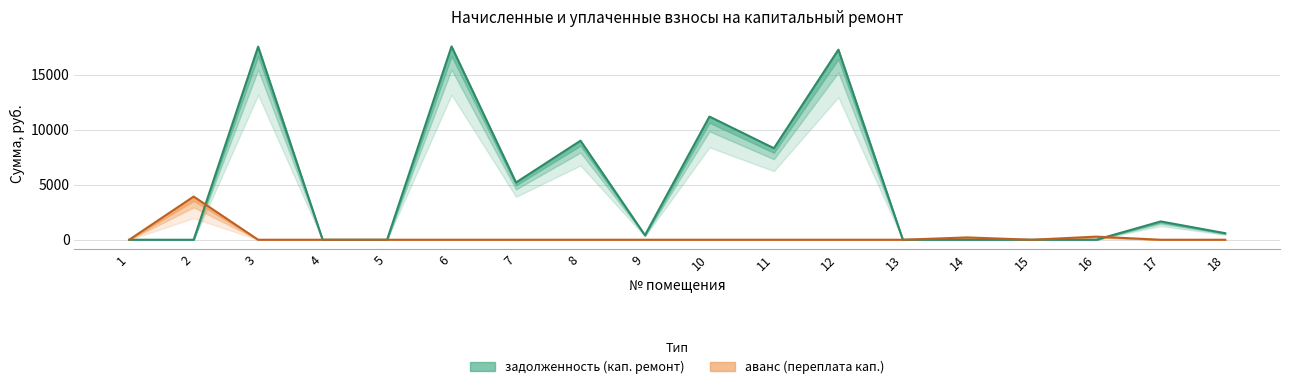

In аванс (переплата) кап., how many points are higher than both neighbors (excluding endpoints)?

3